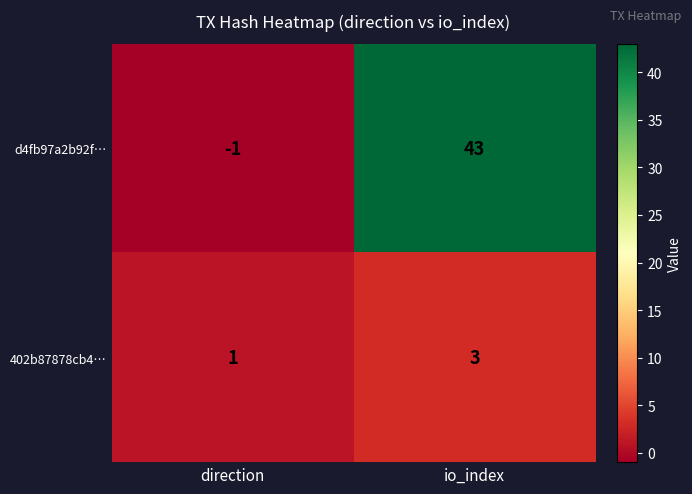

How many data points in d4fb97a2b92f… are less than 43?

1